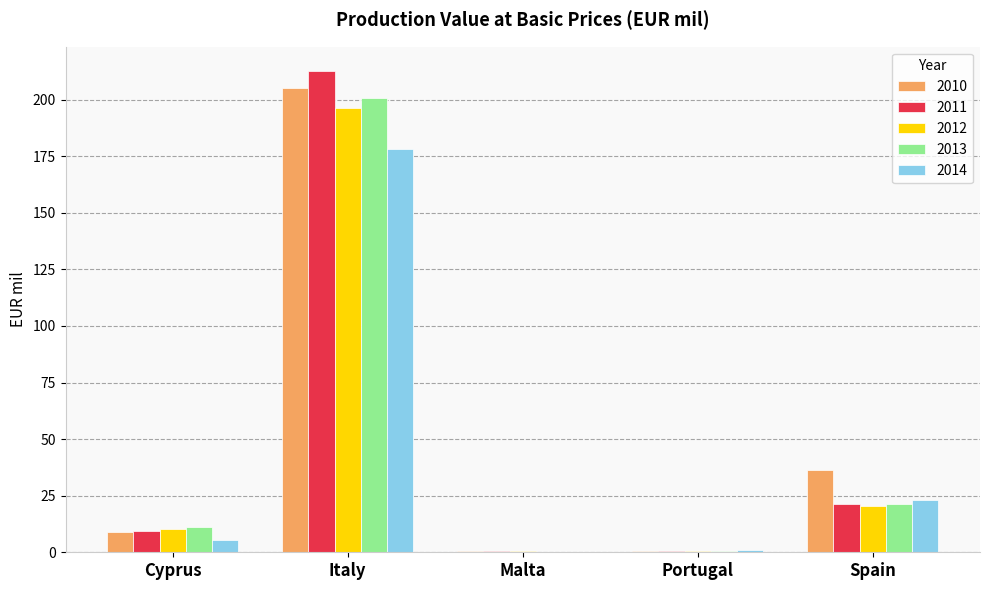

What is the greatest value displayed?

212.8